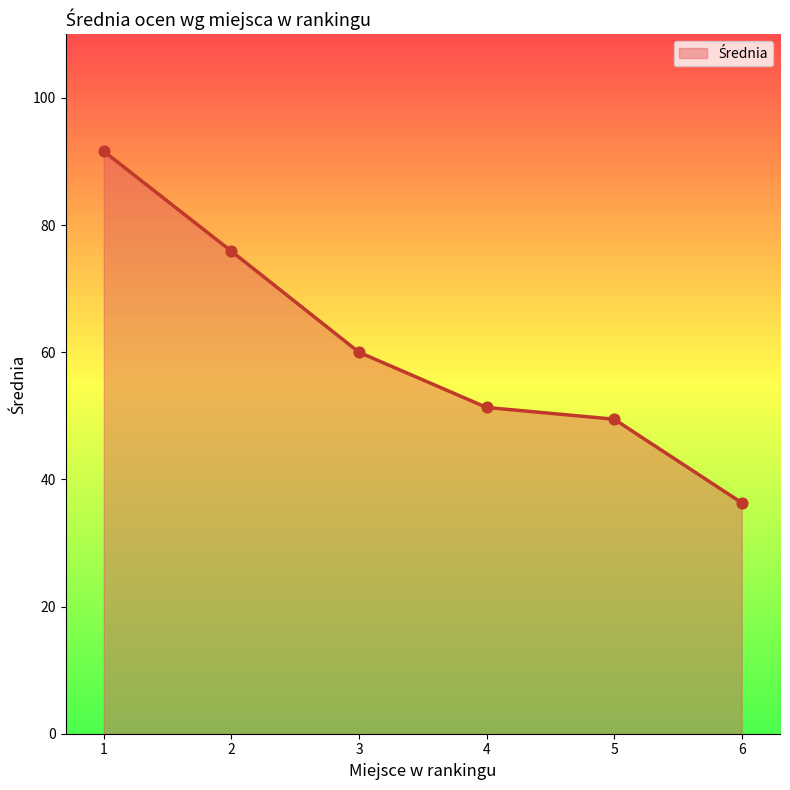

Which has a higher value, 5 or 1?

1